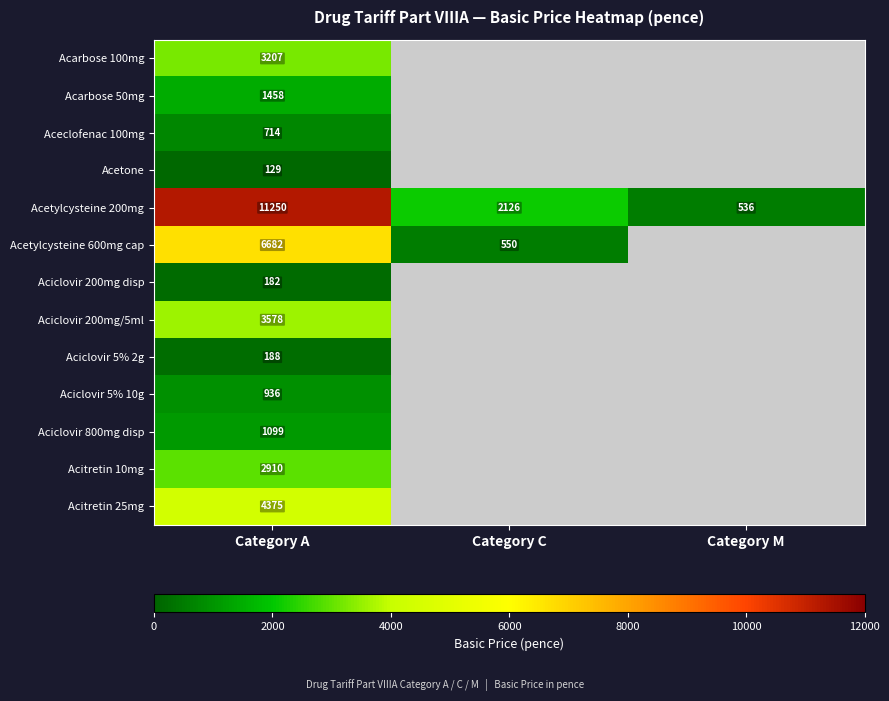

Is it true that Aceclofenac 100mg equals 714 at Category A?

True